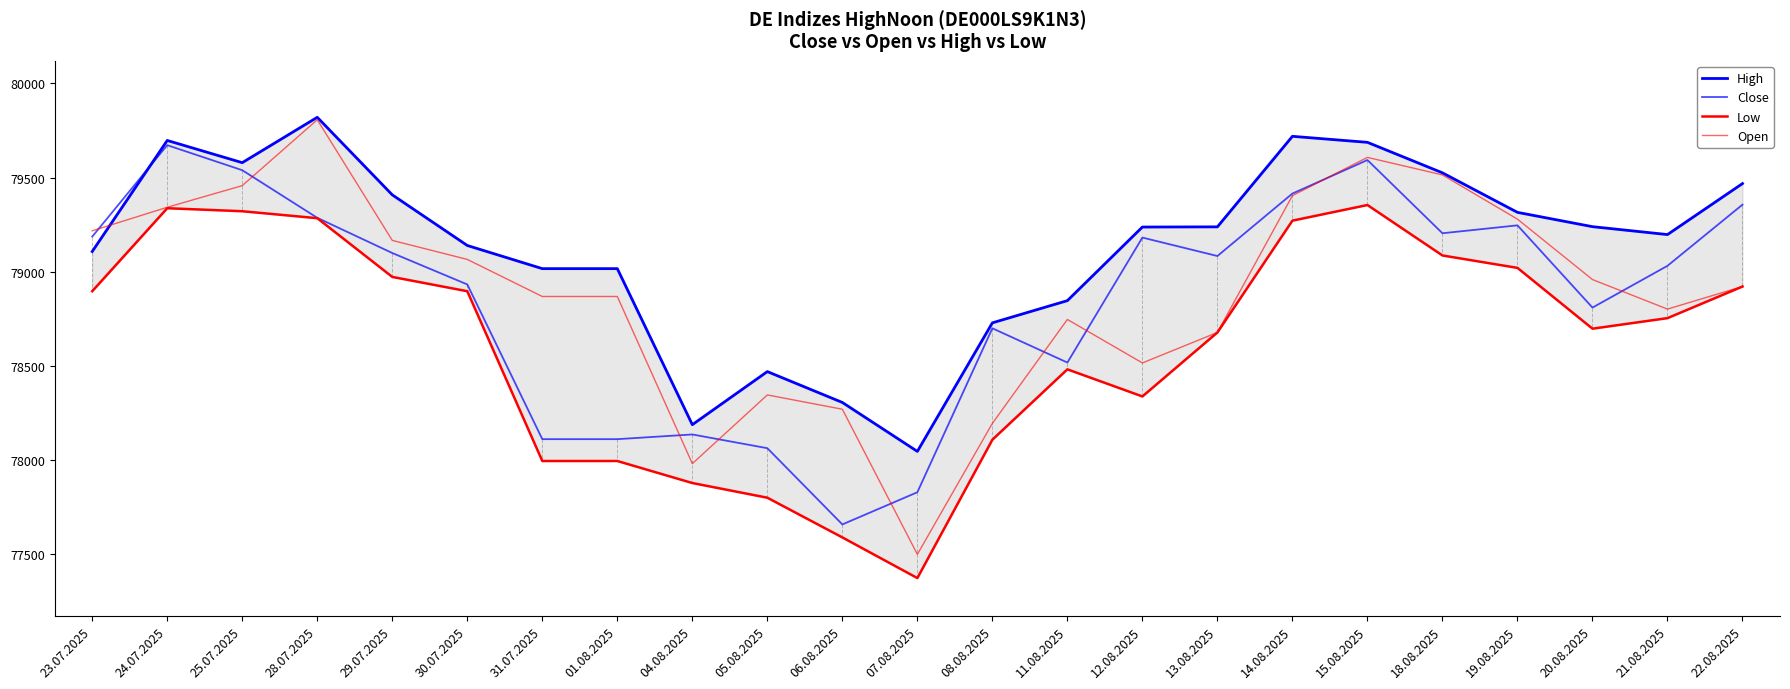

At how many categories does at least one series exceed 79697?

2